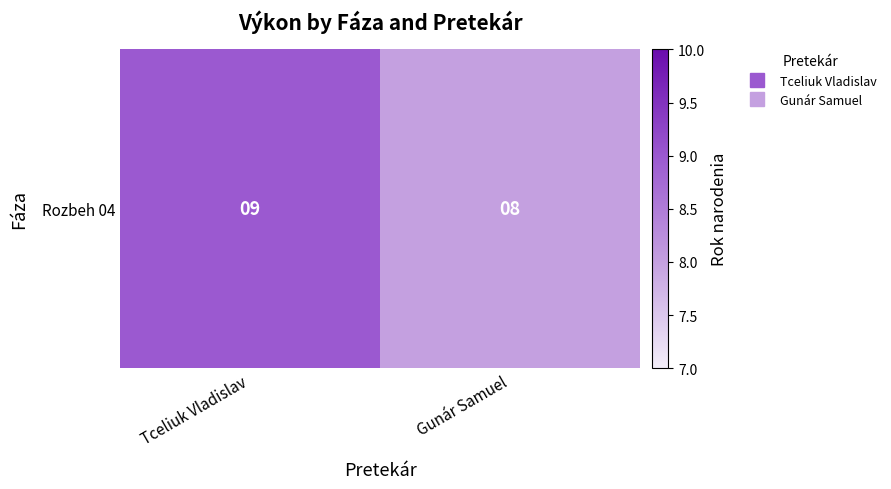

How many values are below 9?

1